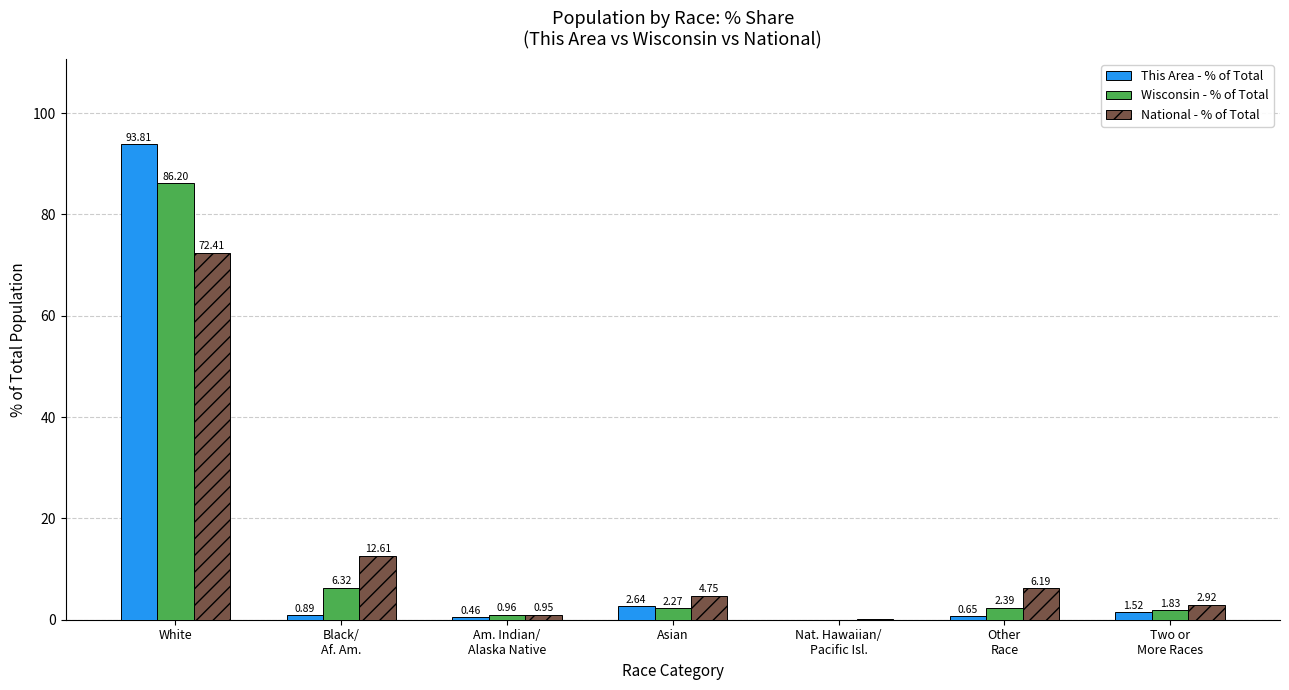

What is the sum of all Wisconsin - % of Total values?

100.0